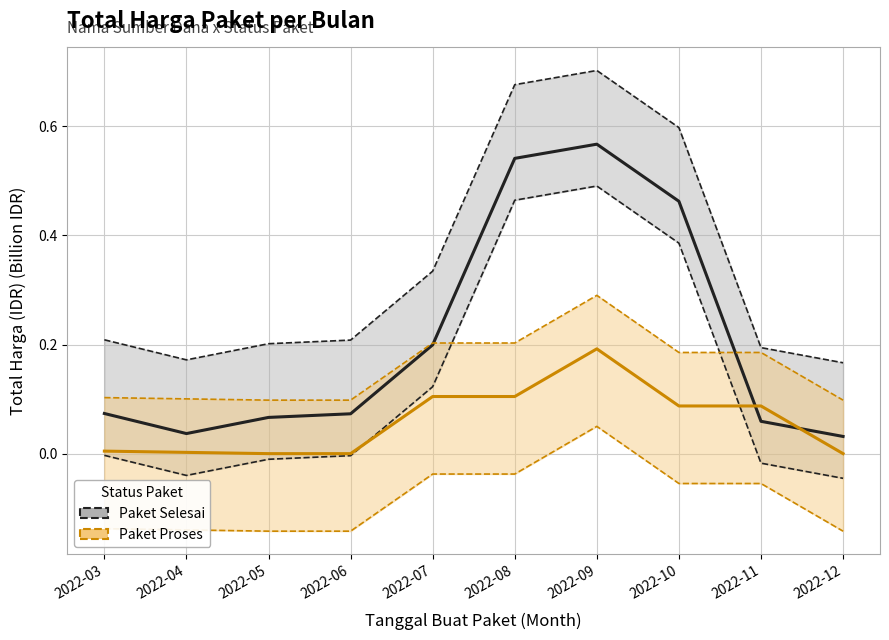

What is the difference between the second highest and second lowest values in the Paket Selesai (mean) series?

0.5